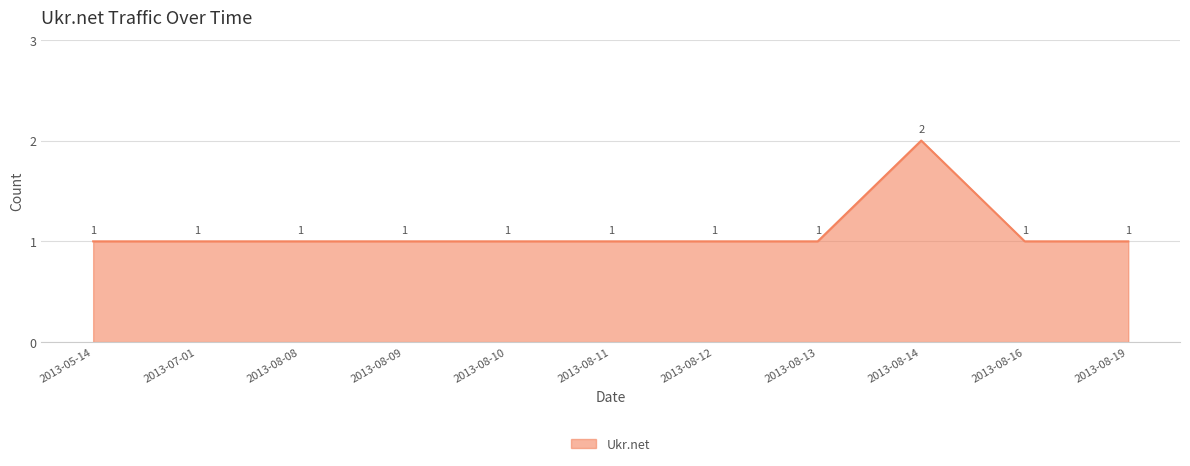

The chart shows a value of 0 at 2013-08-16. True or false?

False